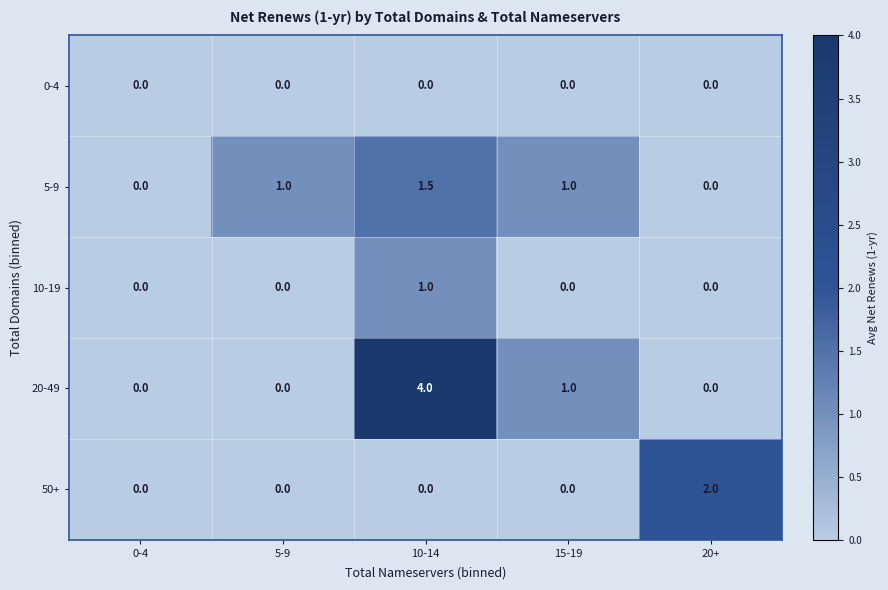

How many 10-19 values are between 0 and 1?

5